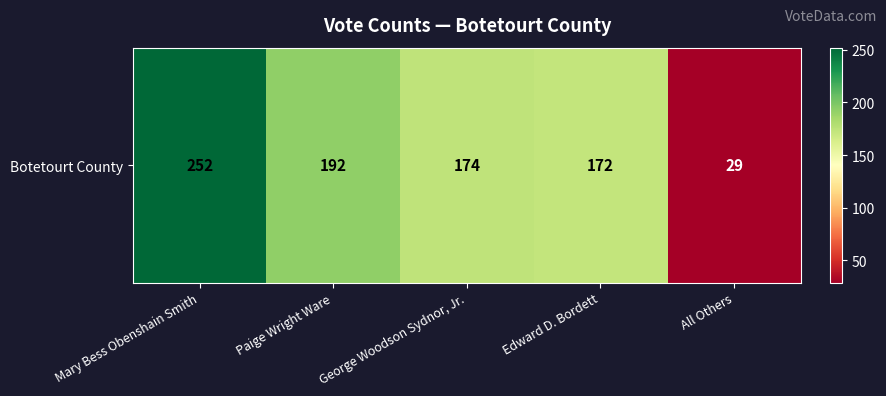

Rank the categories by value from highest to lowest.

Mary Bess Obenshain Smith, Paige Wright Ware, George Woodson Sydnor, Jr., Edward D. Bordett, All Others